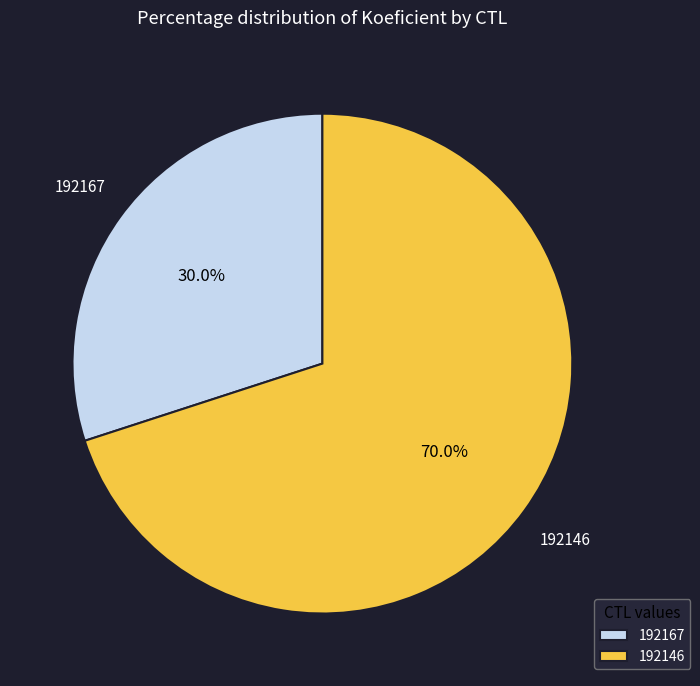

What is the majority slice?

192146